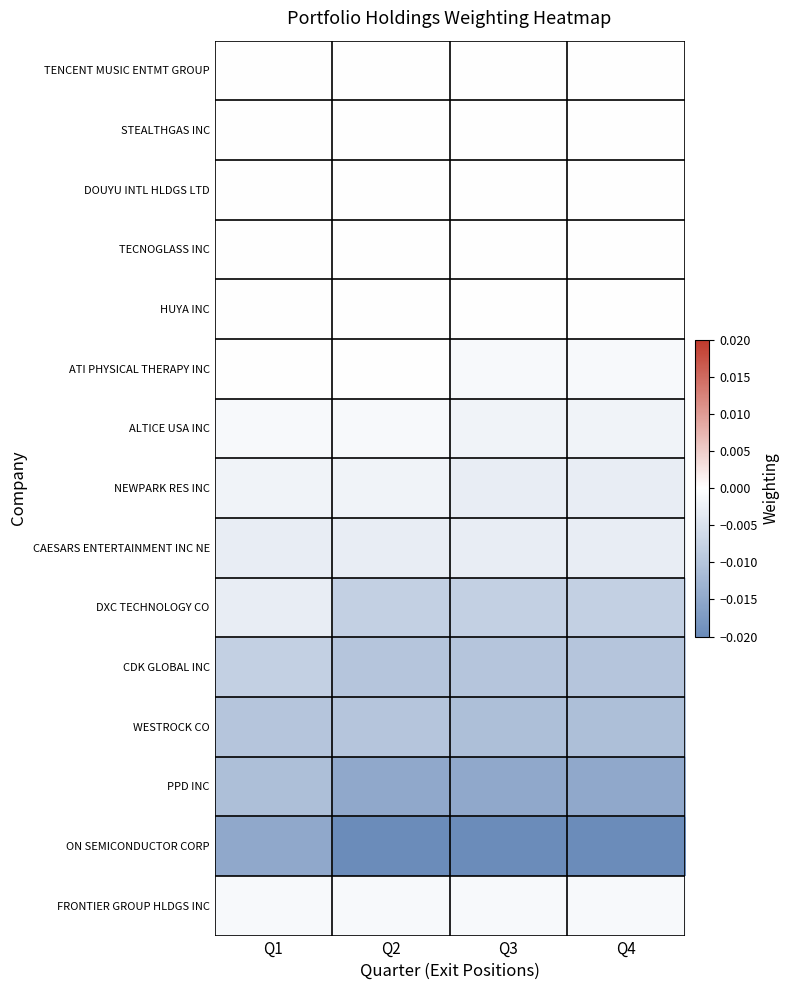

Reading left to right, extract all data points from this chart.

TENCENT MUSIC ENTMT GROUP: Q1=0.0	Q2=0.0	Q3=0.0	Q4=0.0
STEALTHGAS INC: Q1=0.0	Q2=0.0	Q3=0.0	Q4=0.0
DOUYU INTL HLDGS LTD: Q1=0.0	Q2=0.0	Q3=0.0	Q4=0.0
TECNOGLASS INC: Q1=0.0	Q2=0.0	Q3=0.0	Q4=0.0
HUYA INC: Q1=0.0	Q2=0.0	Q3=0.0	Q4=0.0
ATI PHYSICAL THERAPY INC: Q1=0.0	Q2=0.0	Q3=-0.0	Q4=-0.0
ALTICE USA INC: Q1=-0.0	Q2=-0.0	Q3=-0.0	Q4=-0.0
NEWPARK RES INC: Q1=-0.0	Q2=-0.0	Q3=-0.0	Q4=-0.0
CAESARS ENTERTAINMENT INC NE: Q1=-0.0	Q2=-0.0	Q3=-0.0	Q4=-0.0
DXC TECHNOLOGY CO: Q1=-0.0	Q2=-0.0	Q3=-0.0	Q4=-0.0
CDK GLOBAL INC: Q1=-0.0	Q2=-0.0	Q3=-0.0	Q4=-0.0
WESTROCK CO: Q1=-0.0	Q2=-0.0	Q3=-0.0	Q4=-0.0
PPD INC: Q1=-0.0	Q2=-0.0	Q3=-0.0	Q4=-0.0
ON SEMICONDUCTOR CORP: Q1=-0.0	Q2=-0.0	Q3=-0.0	Q4=-0.0
FRONTIER GROUP HLDGS INC: Q1=-0.0	Q2=-0.0	Q3=-0.0	Q4=-0.0